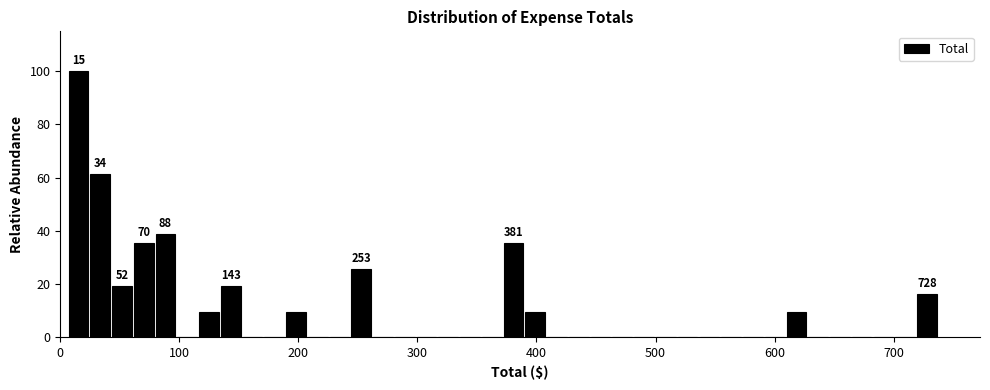

Read against the x-axis, roughly where is the centre of the tallest bar?

20